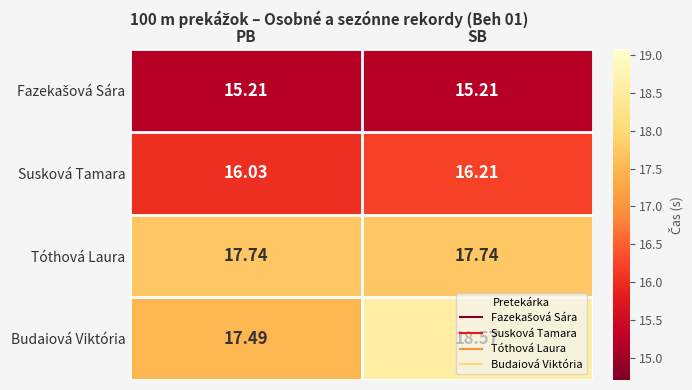

Rank the categories by Susková Tamara value from lowest to highest.

PB, SB